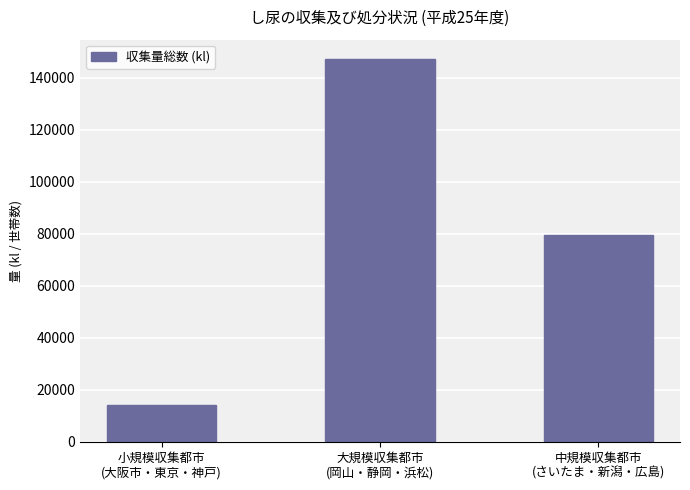

How many bars are there in total?

3